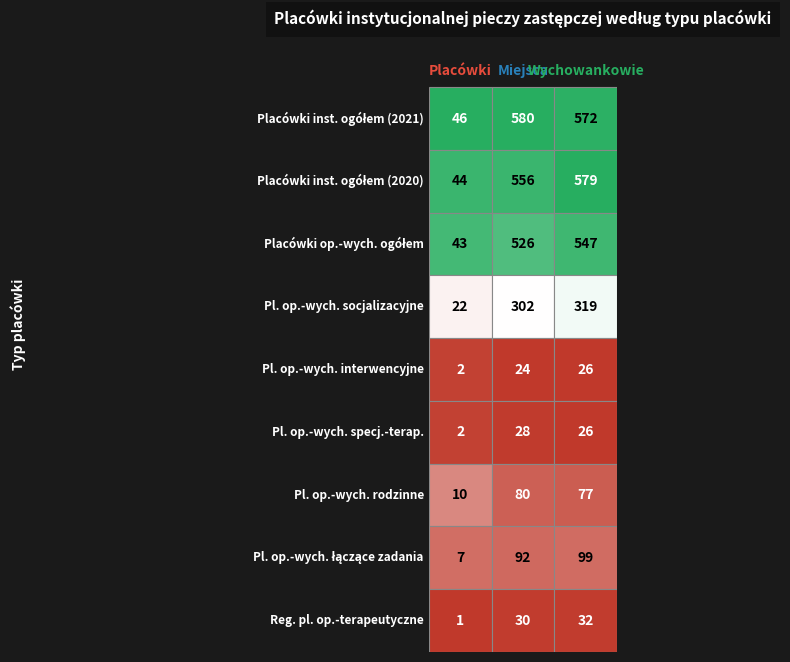

Reading left to right, what are all the values shown in this chart?

Placówki instytucjonalnej pieczy zastępczej ogółem (2021): 0=46	1=580	2=572
Placówki instytucjonalnej pieczy zastępczej ogółem (2020): 0=44	1=556	2=579
Placówki opiekuńczo-wychowawcze ogółem: 0=43	1=526	2=547
Placówki opiekuńczo-wychowawcze socjalizacyjne: 0=22	1=302	2=319
Placówki opiekuńczo-wychowawcze interwencyjne: 0=2	1=24	2=26
Placówki opiekuńczo-wychowawcze specjalistyczno-terapeutyczne: 0=2	1=28	2=26
Placówki opiekuńczo-wychowawcze rodzinne: 0=10	1=80	2=77
Placówki opiekuńczo-wychowawcze łączące zadania: 0=7	1=92	2=99
Regionalne placówki opiekuńczo-terapeutyczne: 0=1	1=30	2=32